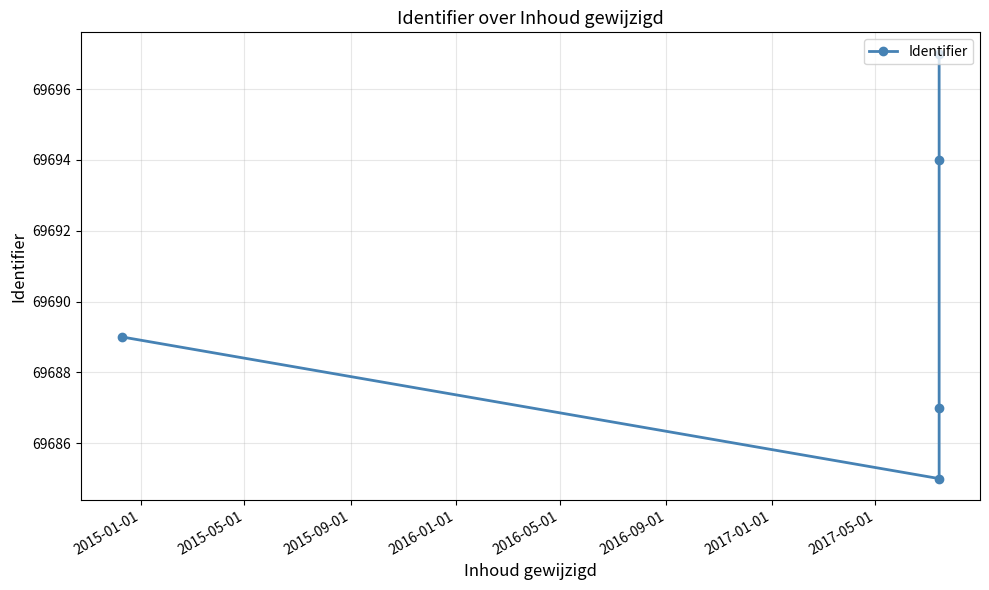

The chart shows a value of 120168 at 2016-05-01. True or false?

False